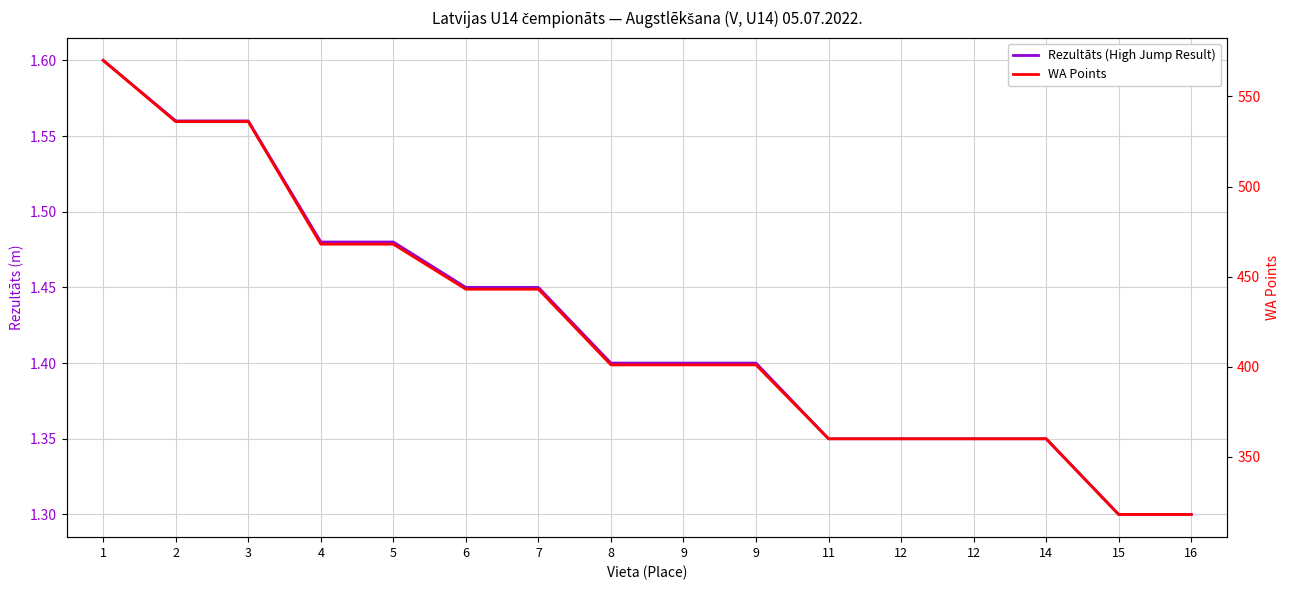

Reading left to right, what are all the values shown in this chart?

Rezultāts (High Jump Result): 1.6	1.6	1.6	1.5	1.5	1.4	1.4	1.4	1.4	1.4	1.4	1.4	1.4	1.4	1.3	1.3
WA Points: 570.0	536.0	536.0	468.0	468.0	443.0	443.0	401.0	401.0	401.0	360.0	360.0	360.0	360.0	318.0	318.0